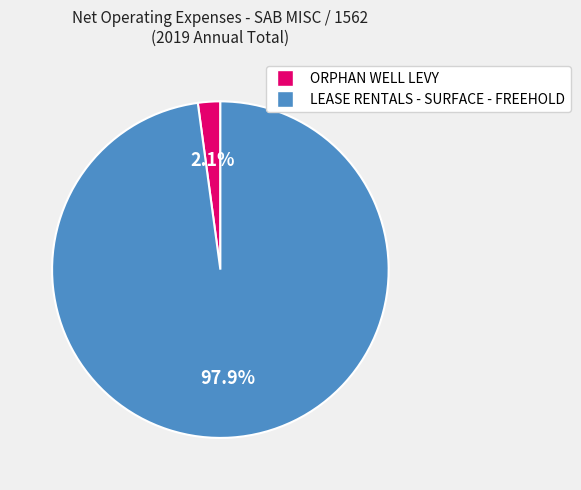

Which category accounts for the majority?

LEASE RENTALS - SURFACE - FREEHOLD